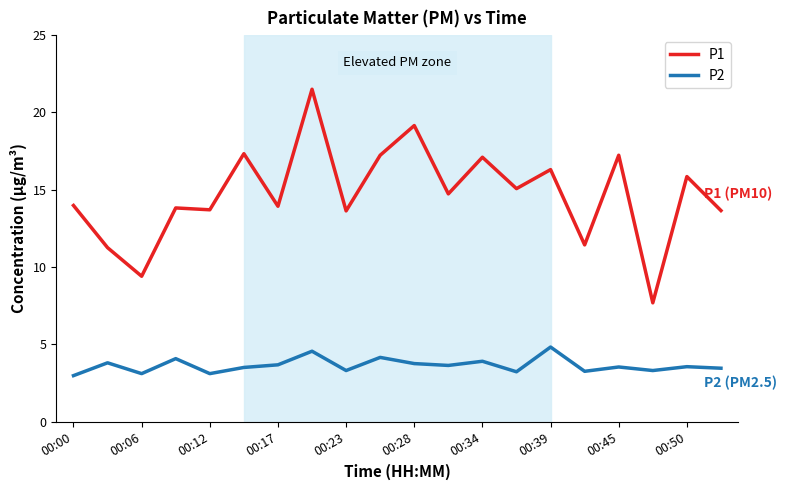

What is the greatest value displayed?

21.5